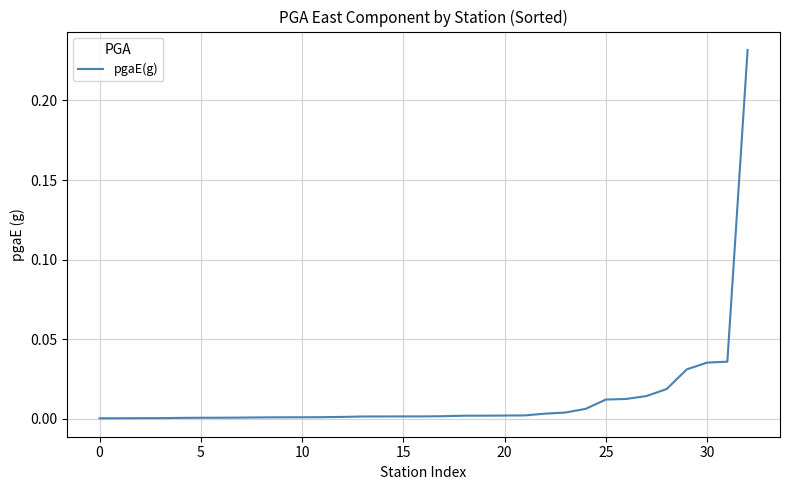

Does the chart have visible grid lines?

Yes